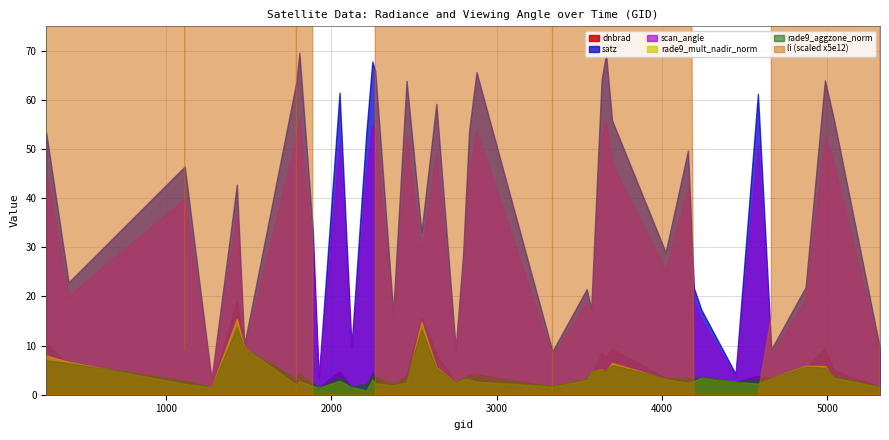

Which category has the lowest value across all series?

4445